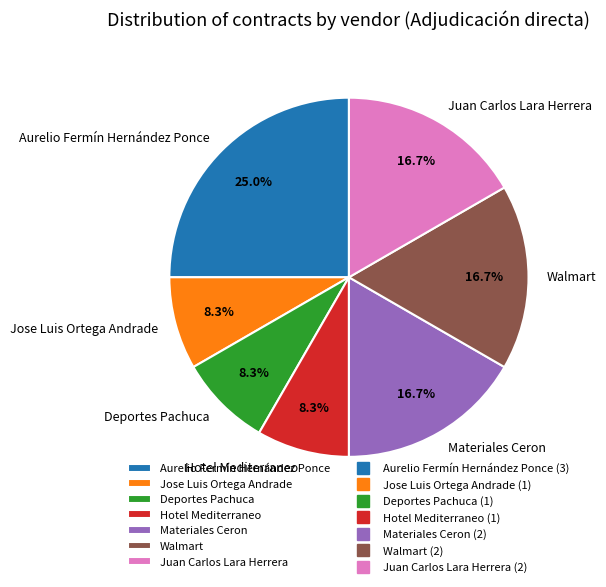

What percentage is the Aurelio Fermín Hernández Ponce slice, to the nearest percent?

25%